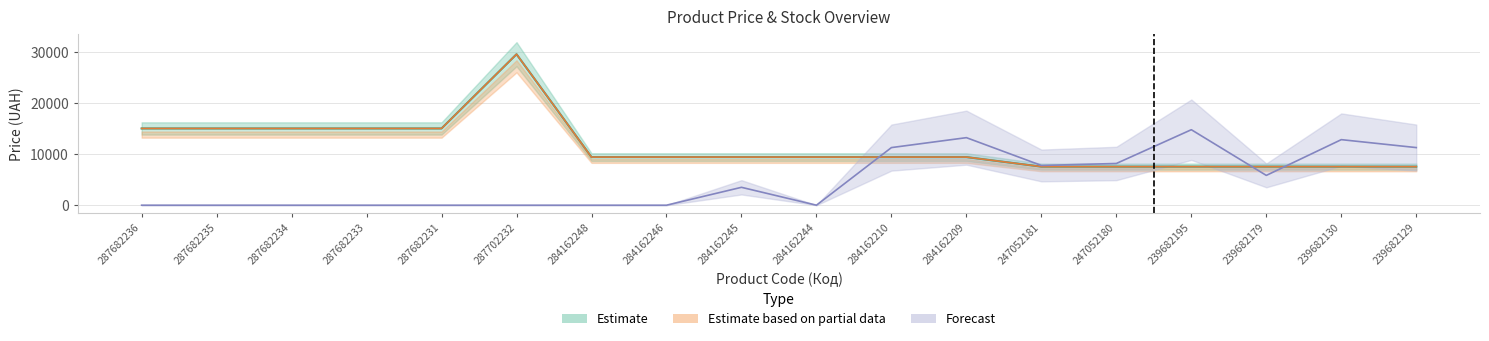

What is the label of the 8th point from the left?

284162246